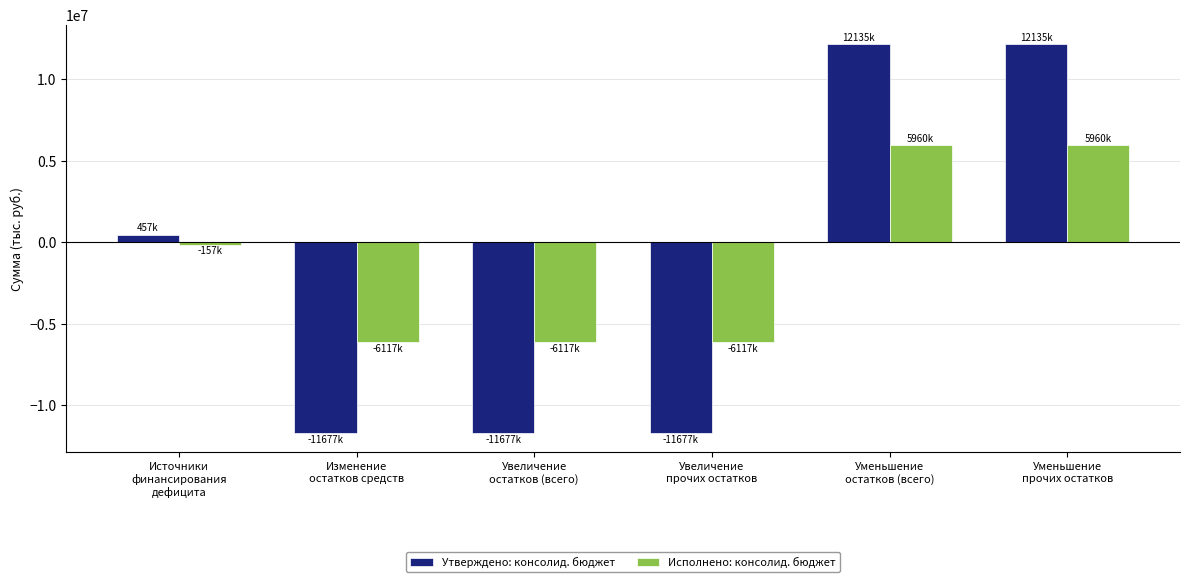

Are the bars grouped side by side (vs. stacked)?

Yes